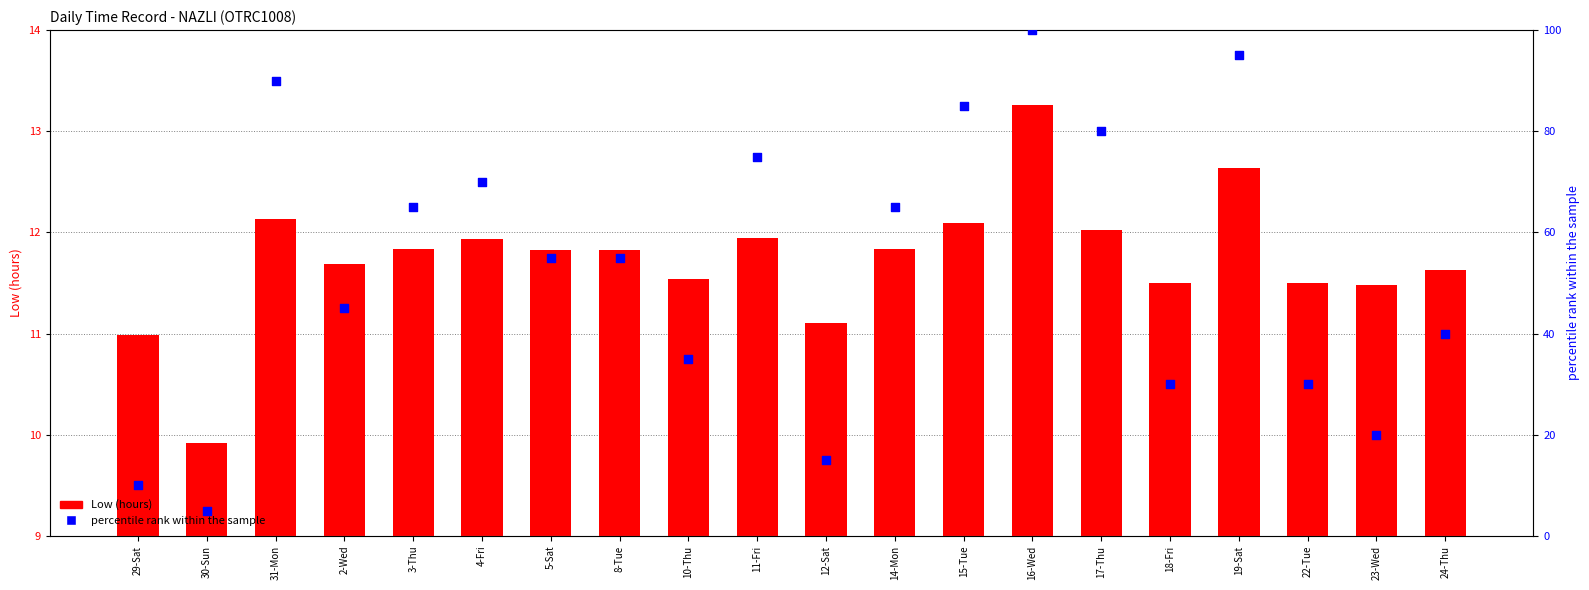

Which series has the largest total across all categories?

percentile rank within the sample